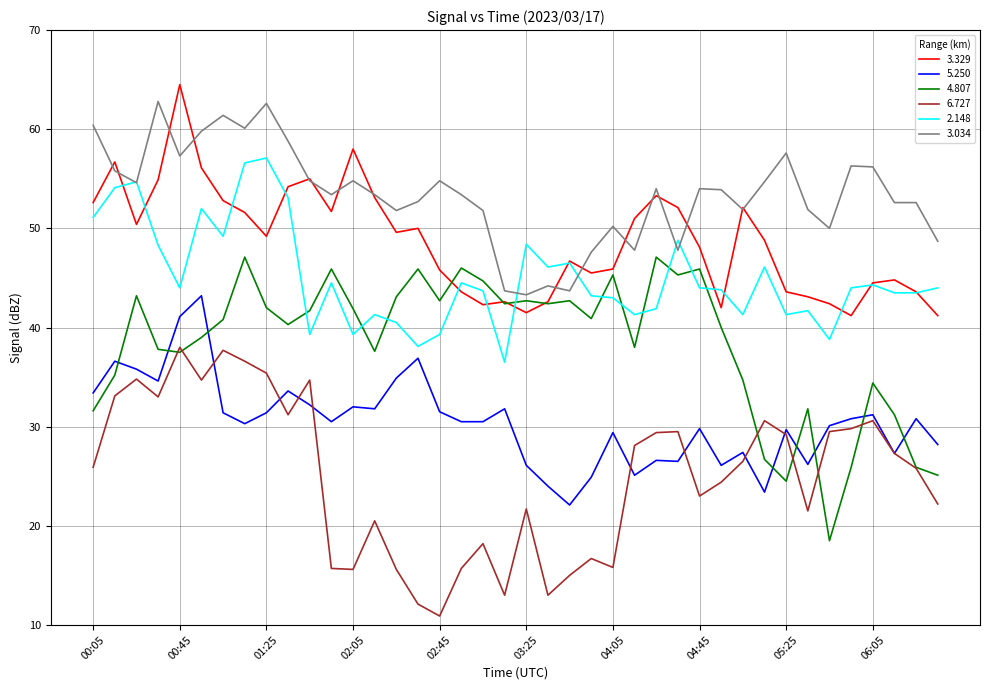

What is the greatest value displayed?

64.5